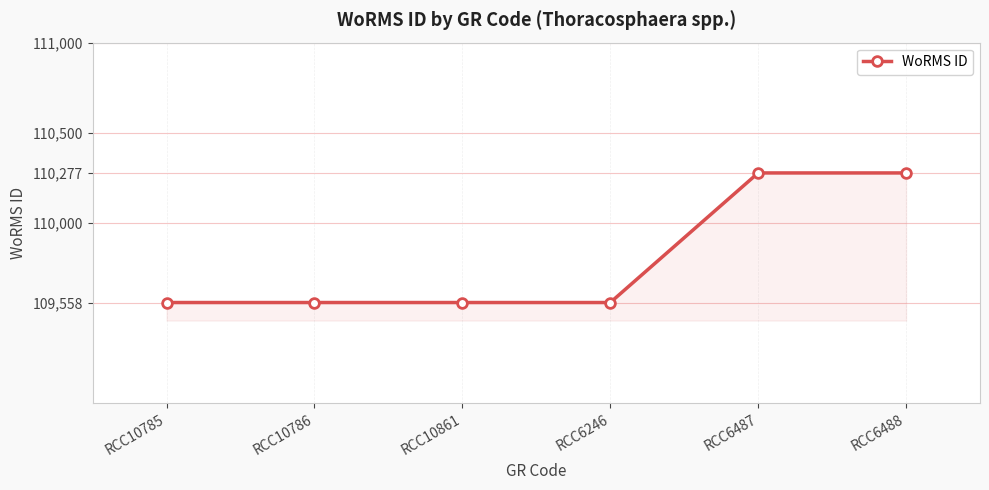

Does the chart display data point markers on the line(s)?

Yes